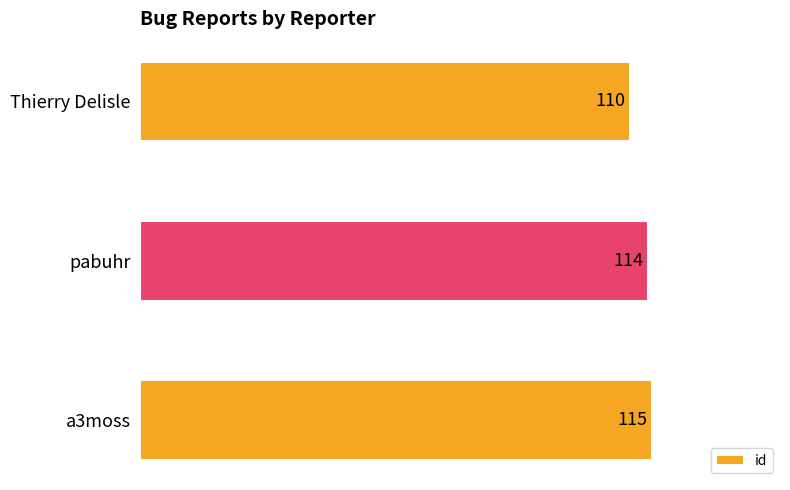

Reading top to bottom, extract all data points from this chart.

110	114	115